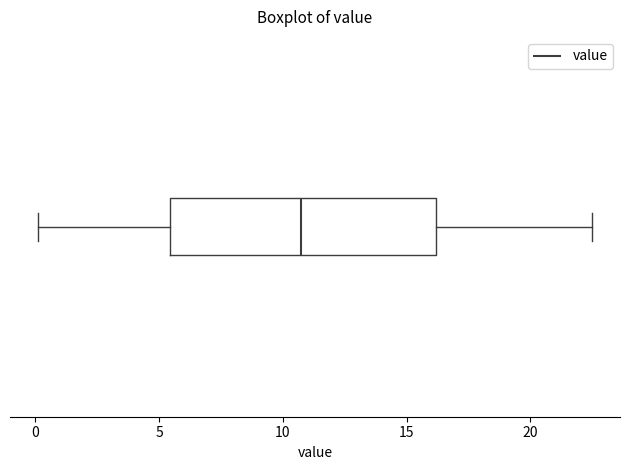

Read this box plot against the x-axis: the position of the median line, the range covered by the box, and the ends of both whiskers. The values are not printed on the chart, so give them approximately, as read against the axis.

median 11.0, box 5.5 to 16.0, whiskers 0.0 to 22.5